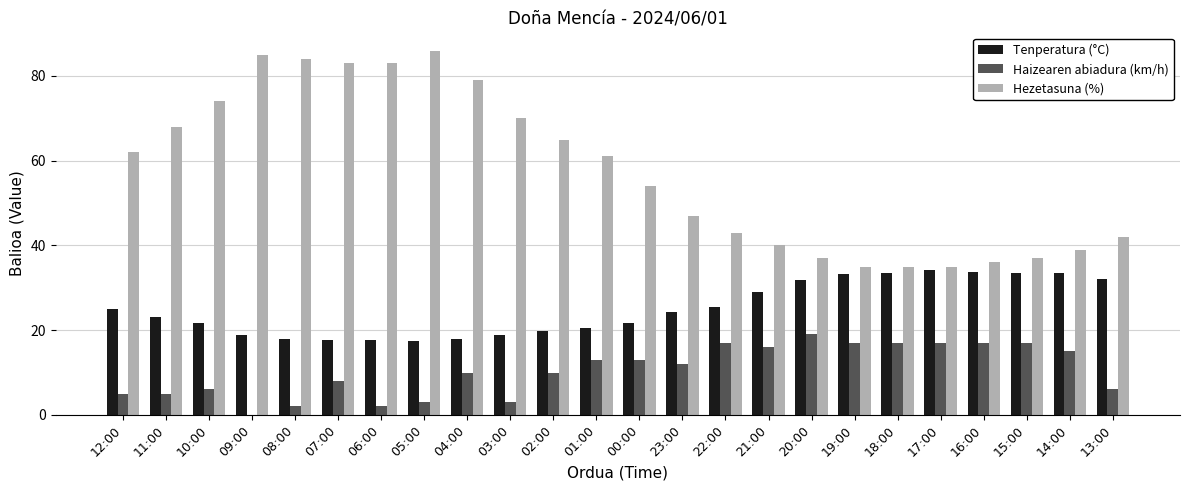

What is the greatest value displayed?

86.0